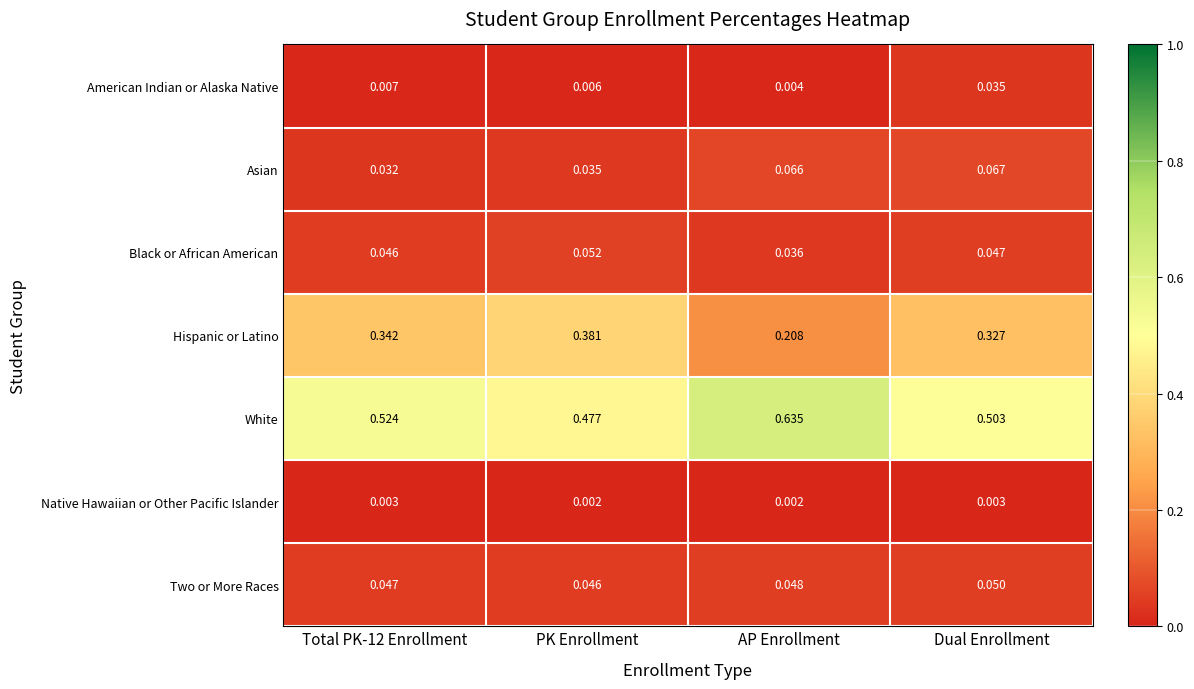

Which series has the widest spread of values?

Hispanic or Latino